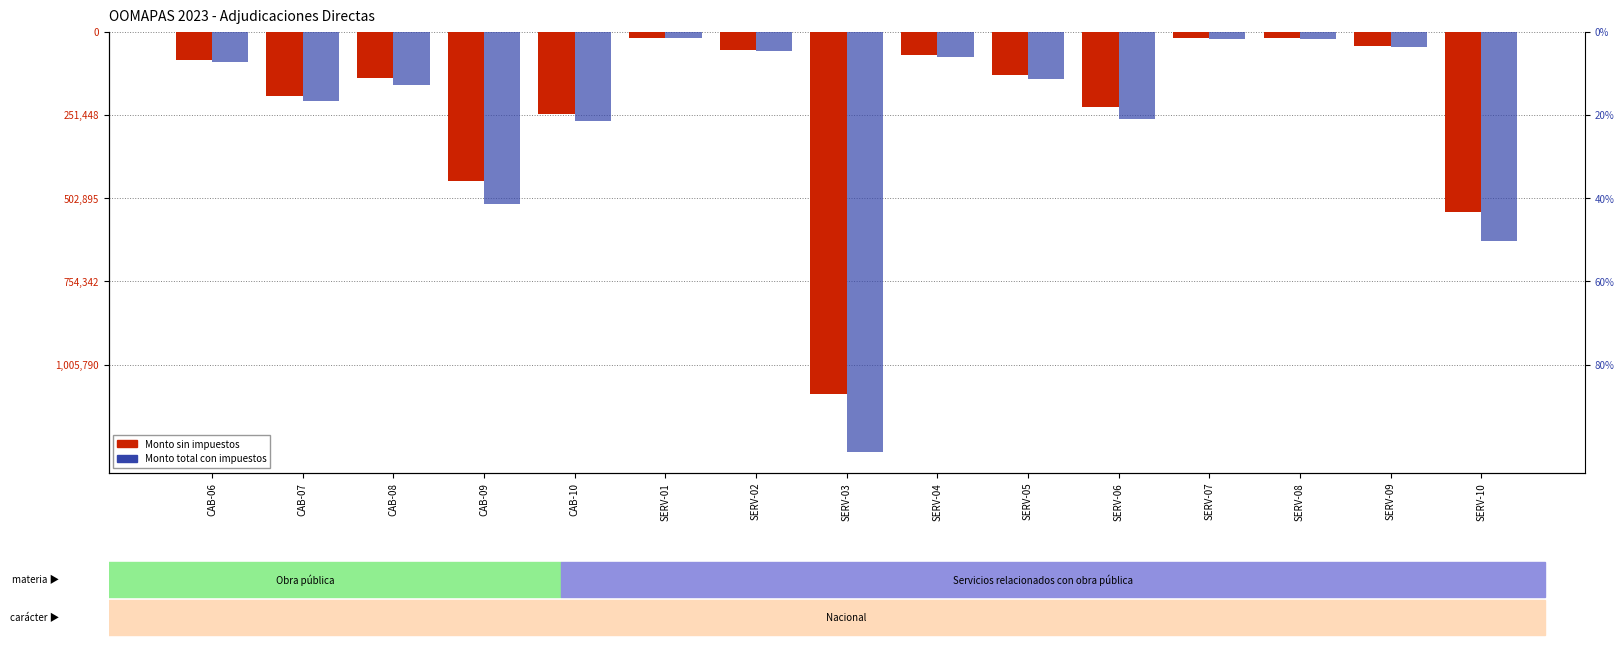

Rank the series by their maximum value, from lowest to highest.

Monto total con impuestos, Monto sin impuestos